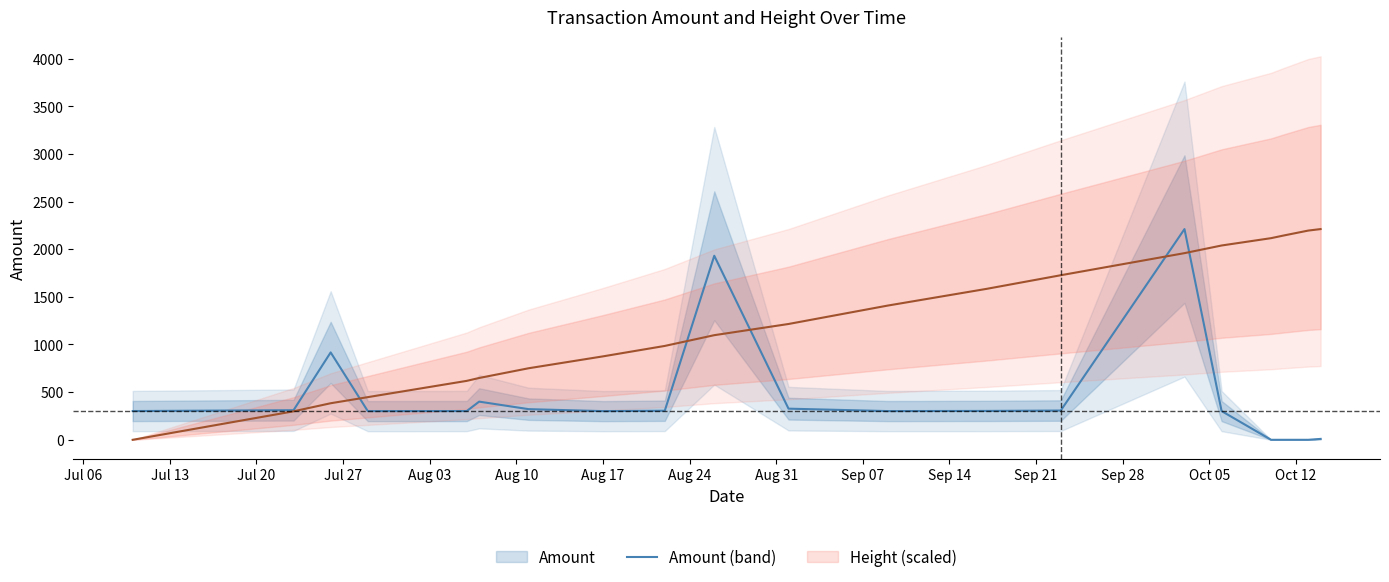

Which series has the largest range (max minus min)?

Amount